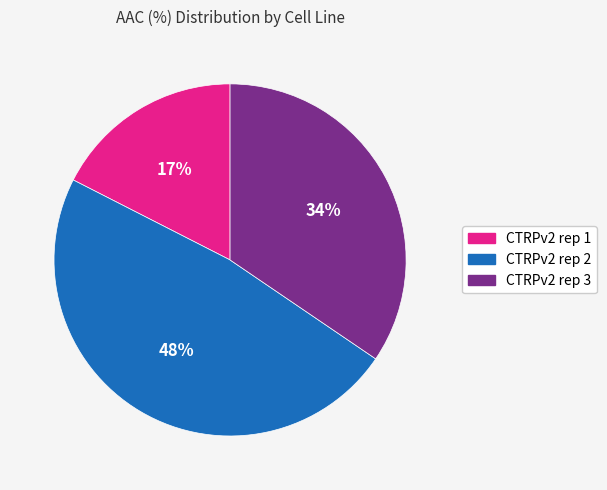

Which has a higher value, CTRPv2 rep 2 or CTRPv2 rep 1?

CTRPv2 rep 2